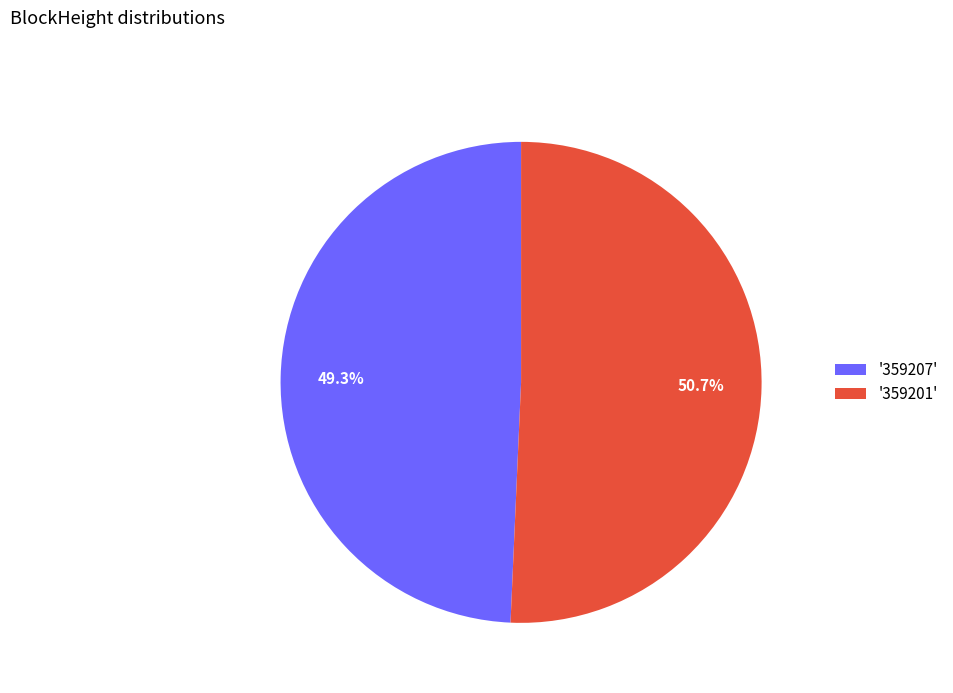

What percentage is NOT represented by '359207'?

50.7%